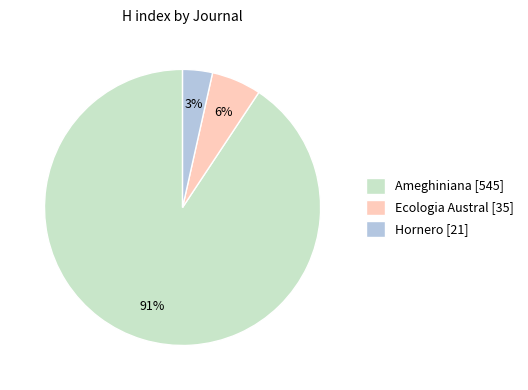

What is the majority slice?

Ameghiniana